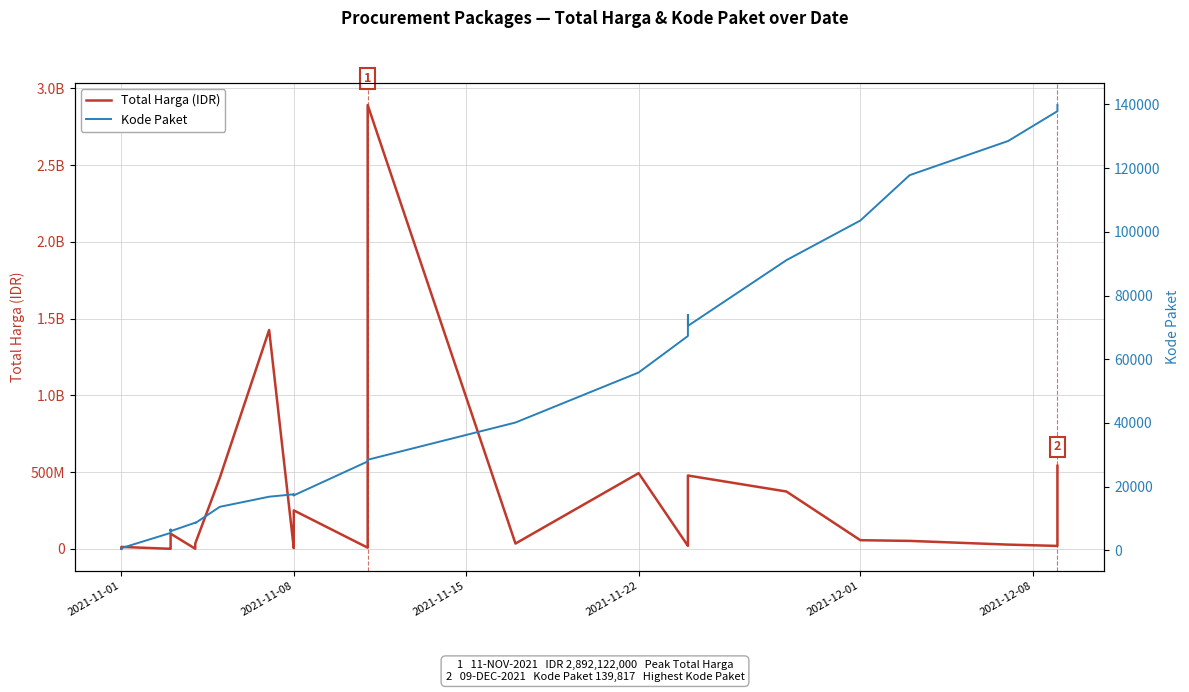

Does the chart have visible grid lines?

Yes